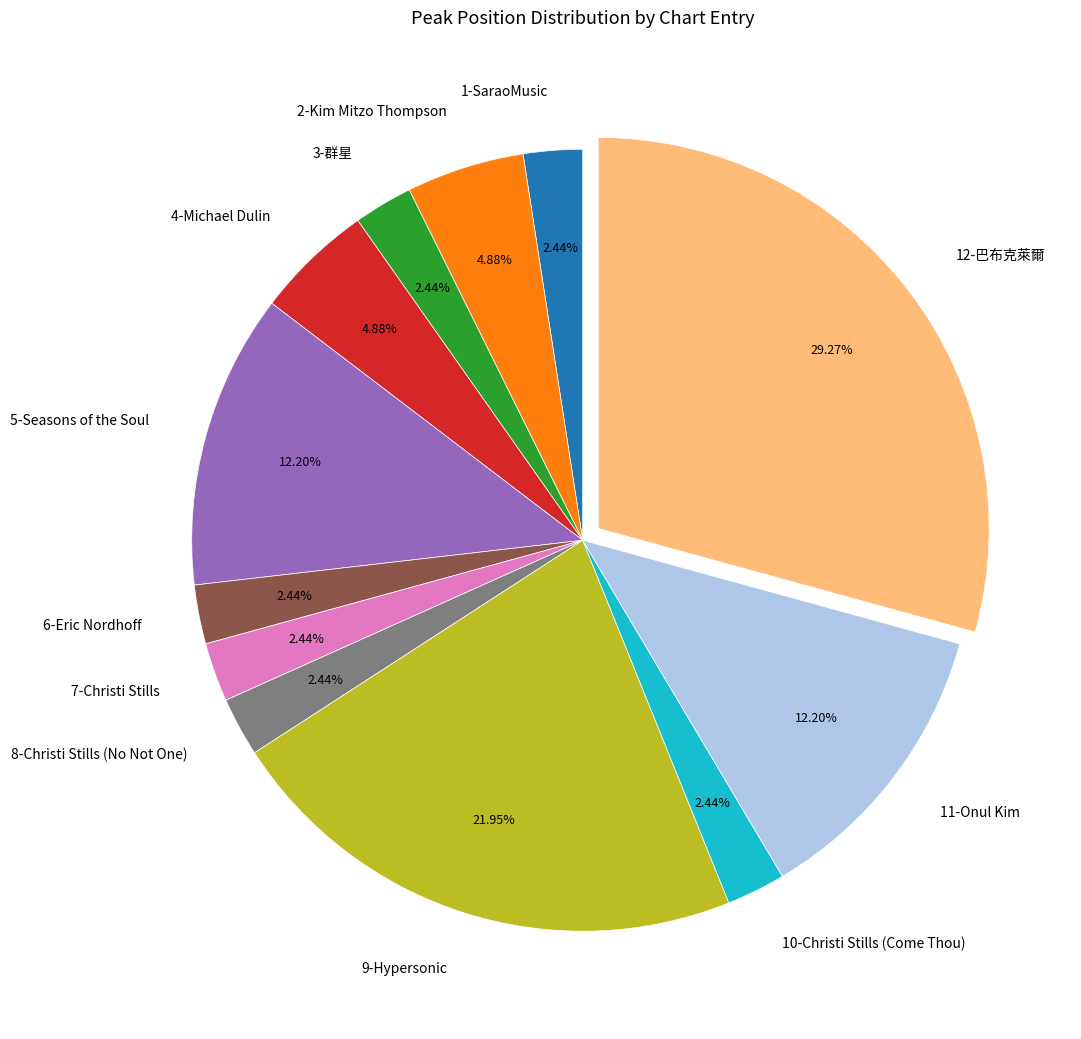

The 12-巴布克萊爾 slice represents 18% of the pie. True or false?

False